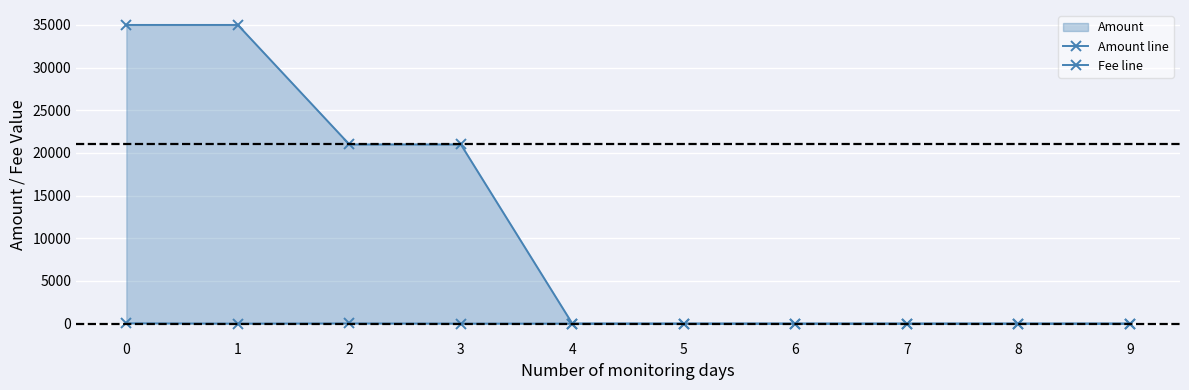

Between which two adjacent categories do Amount line and Fee line first intersect?

3 and 4